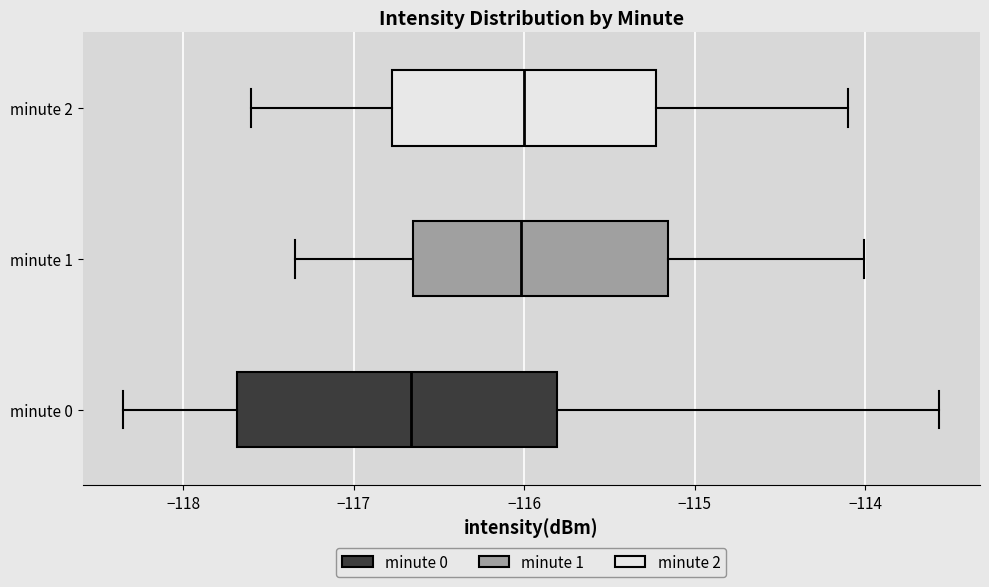

Which box has the furthest to the left median line?

minute 0